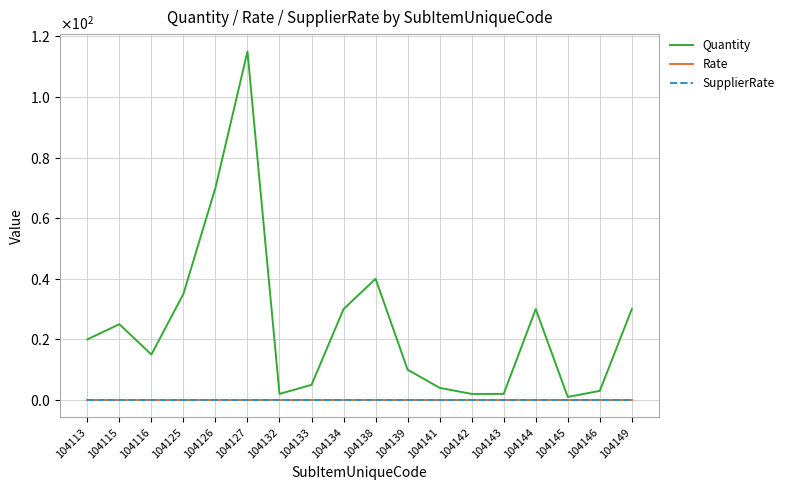

Between 104126 and 104139, which series saw the biggest shift?

Quantity